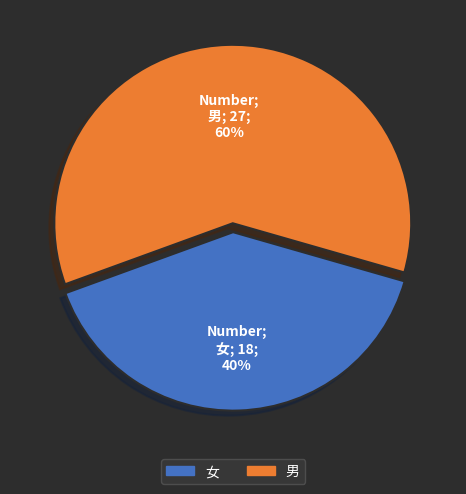

Combined, do 男 and 女 account for over 50%?

Yes